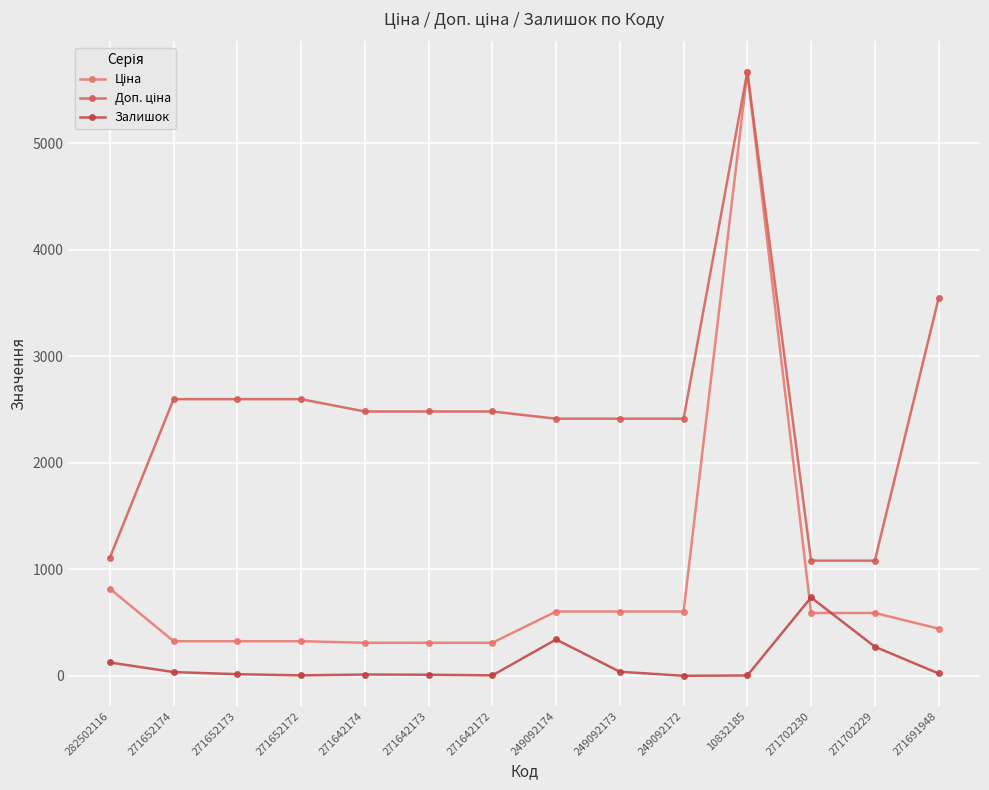

At which label is Ціна closest to 2992?

282502116